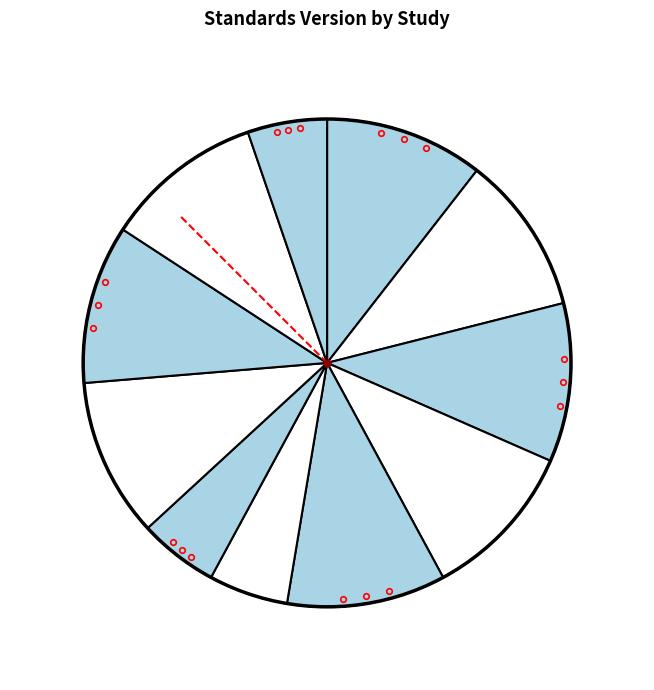

Count the number of slices in the pie.

11